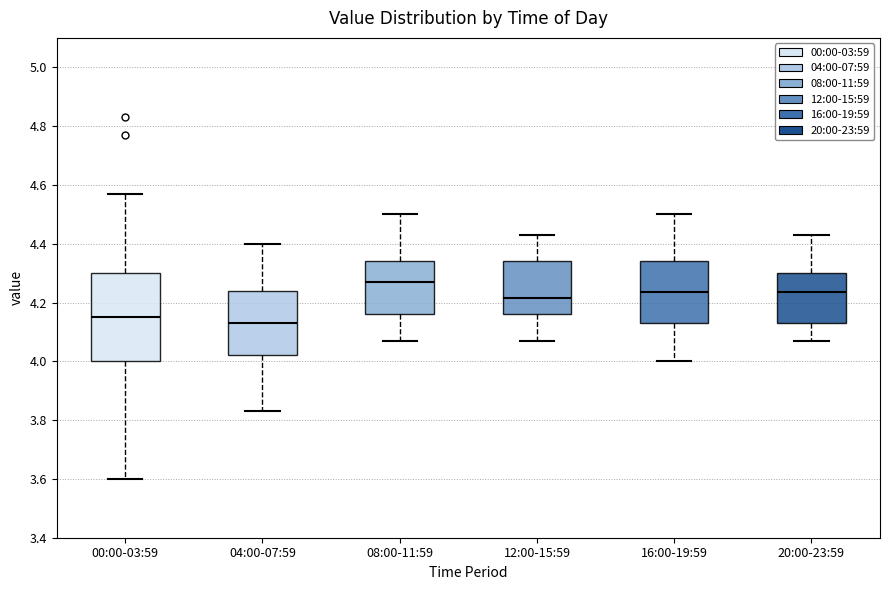

Comparing the boxes themselves (not the whiskers), which one is the tallest?

00:00-03:59